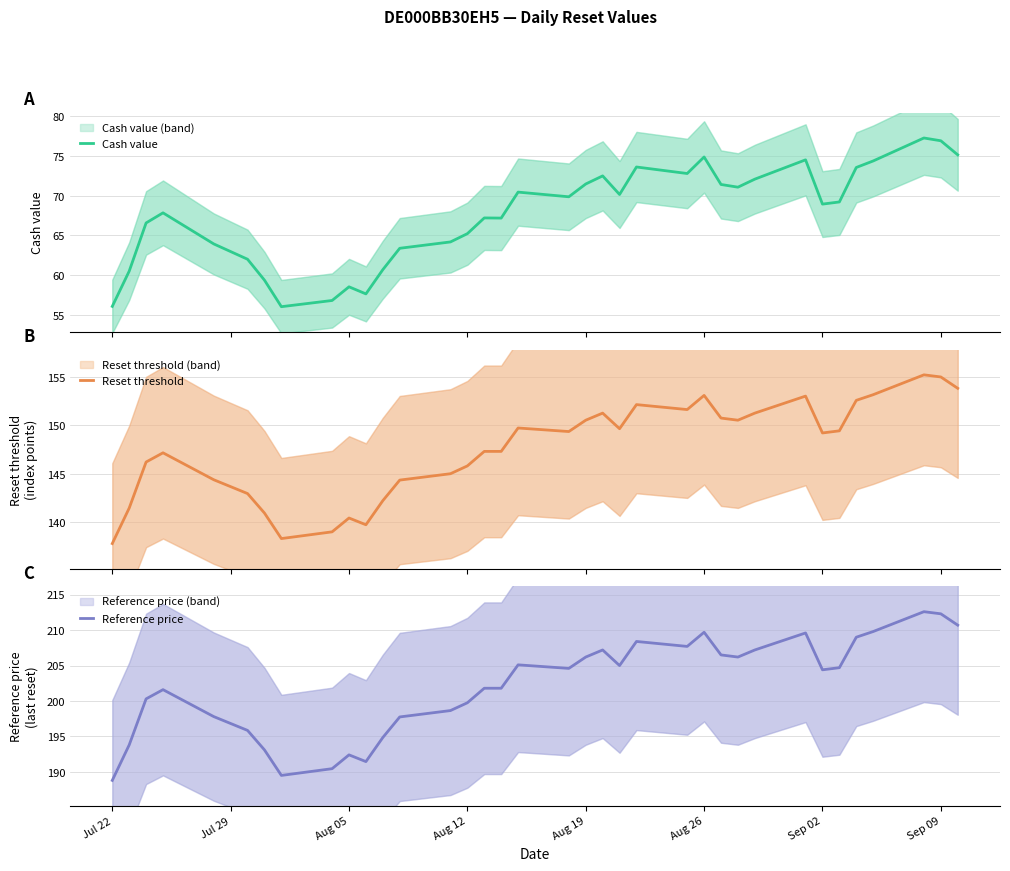

What is the maximum value for Reset threshold?

155.2